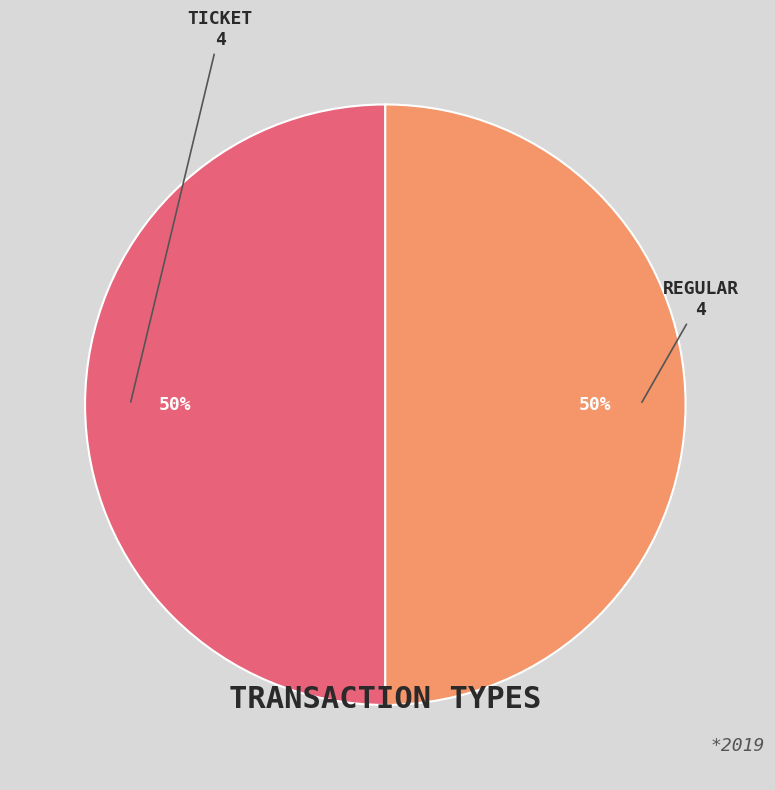

To the nearest percent, what is the average slice percentage?

50%